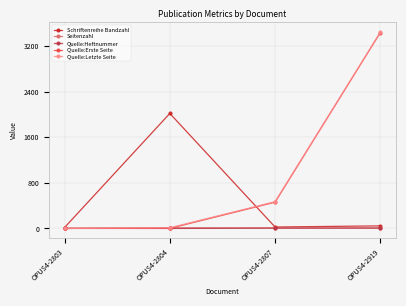

Between OPUS4-2804 and OPUS4-2919, which series saw the biggest shift?

Quelle:Erste Seite